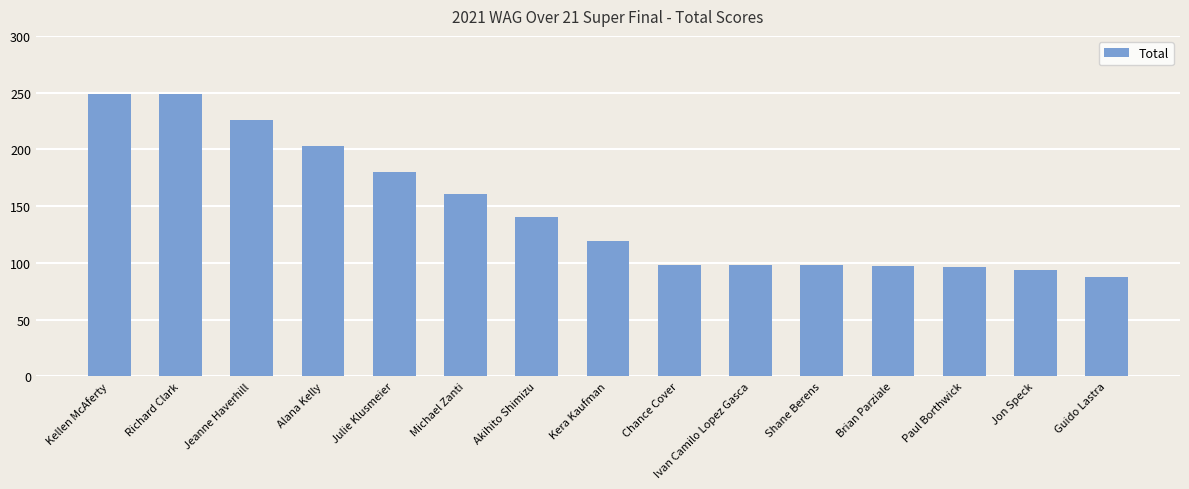

What is the ratio of the value at Michael Zanti to the value at Shane Berens?

1.6